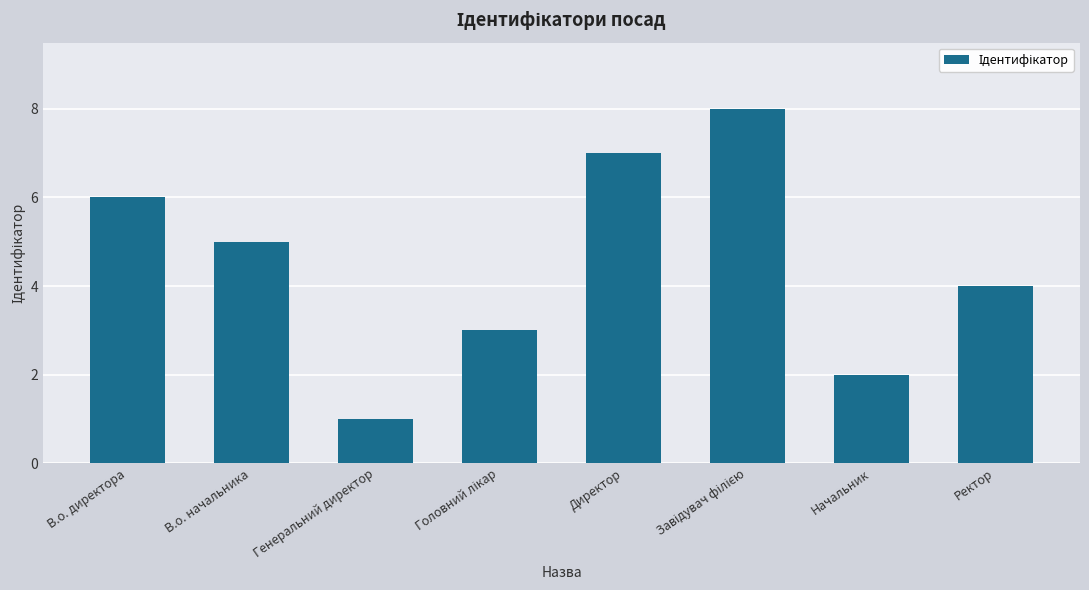

Reading right to left, what are all the values shown in this chart?

4	2	8	7	3	1	5	6